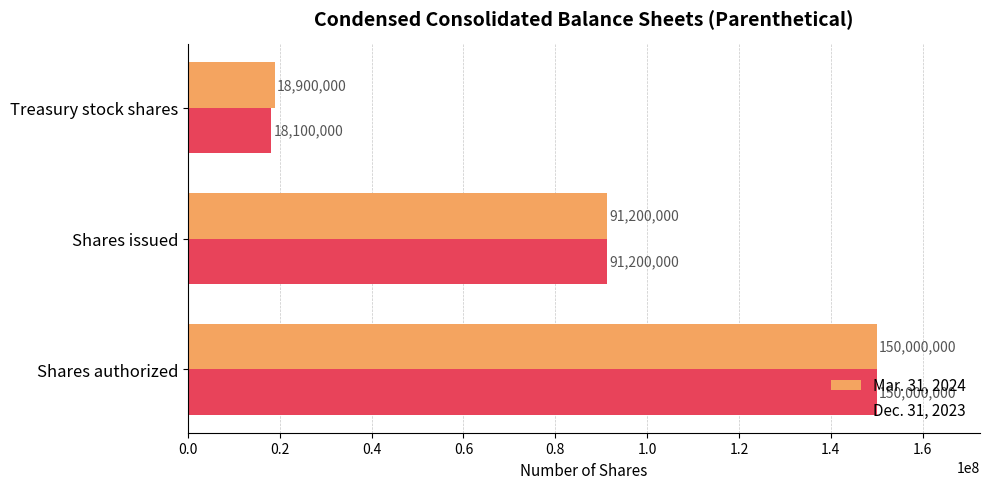

At which label is Mar. 31, 2024 closest to 84450000?

Shares issued